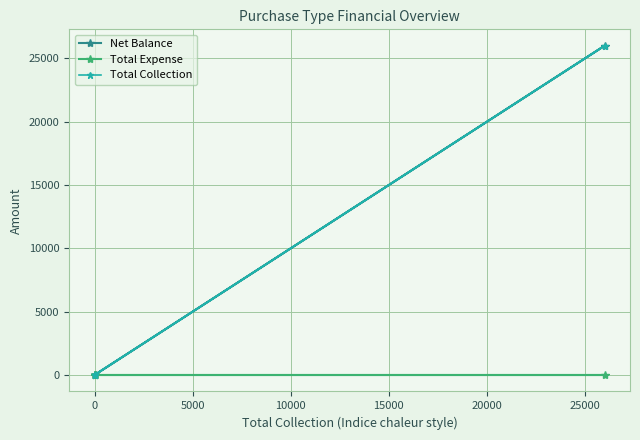

The Total Collection series shows -13783 at 0. True or false?

False